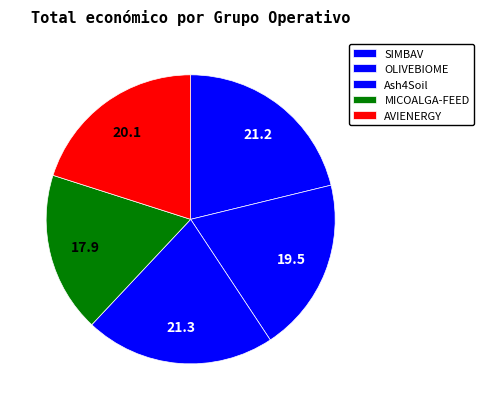

How many segments does this pie chart have?

5